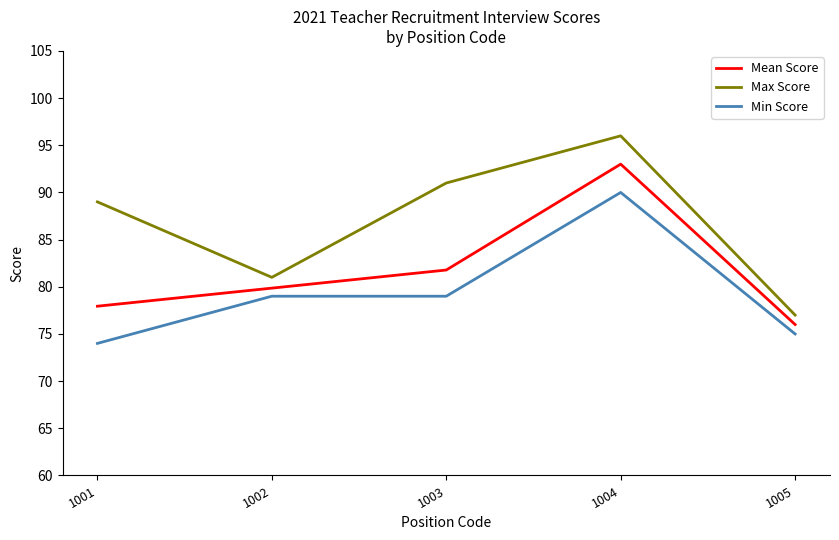

Count the number of data series in this chart.

3